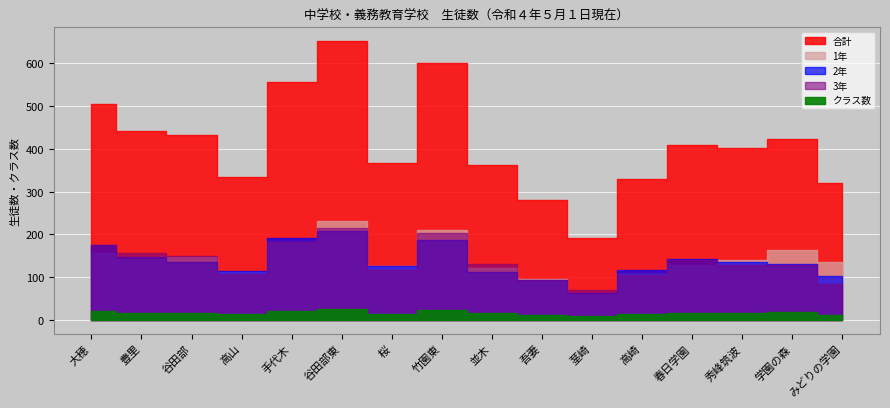

Is the value of 2年 at 高崎 greater than the value of 合計 at 谷田部?

No